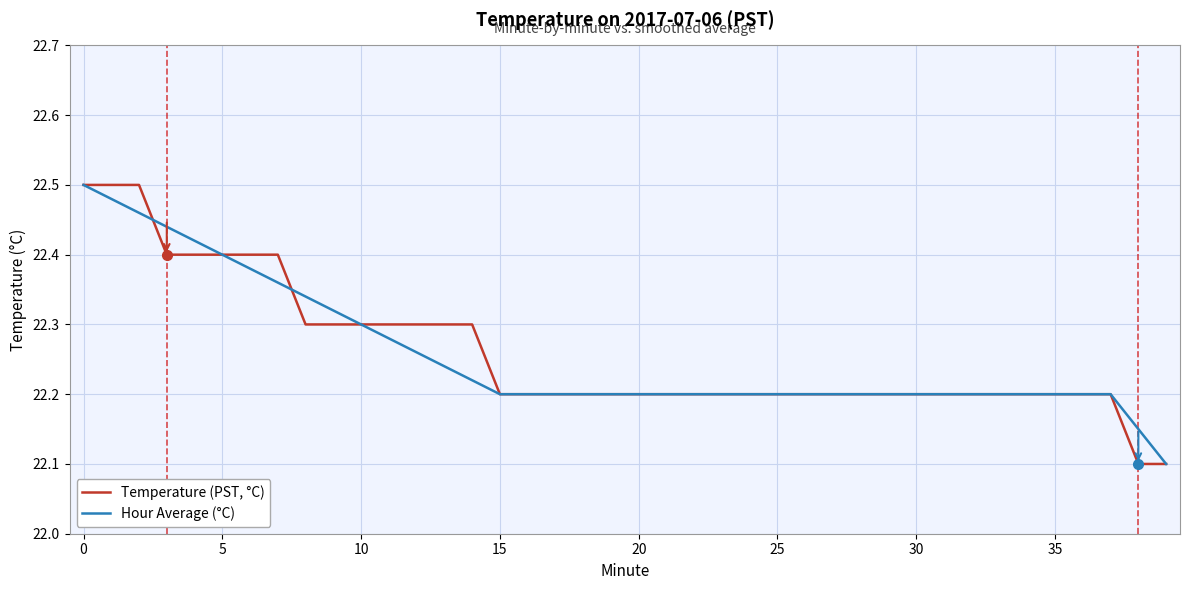

List the series in order of their overall mean, lowest first.

Hour Average (°C), Temperature (PST, °C)